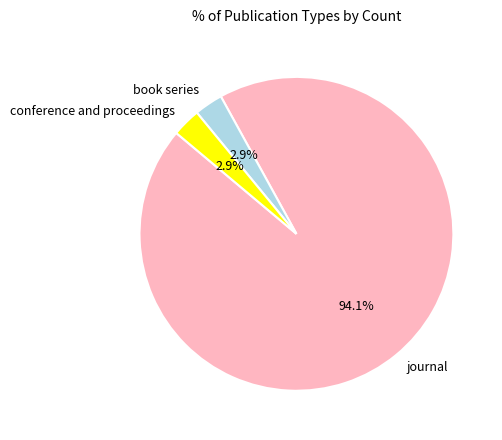

What percentage is the journal slice, to the nearest percent?

94%